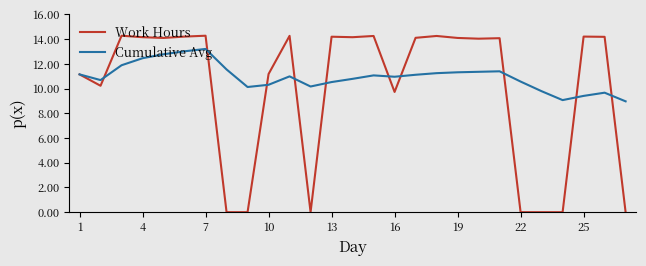

At how many categories does at least one series exceed 10?

24